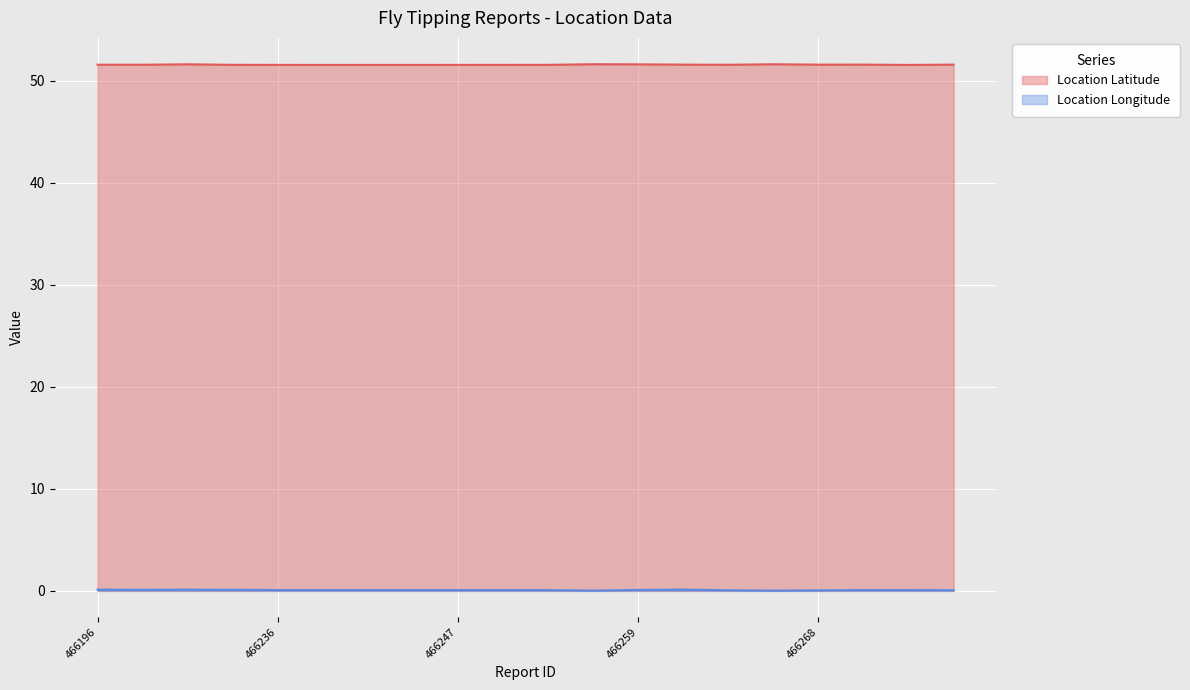

The Location Longitude series shows 0.1 at 466268. True or false?

True